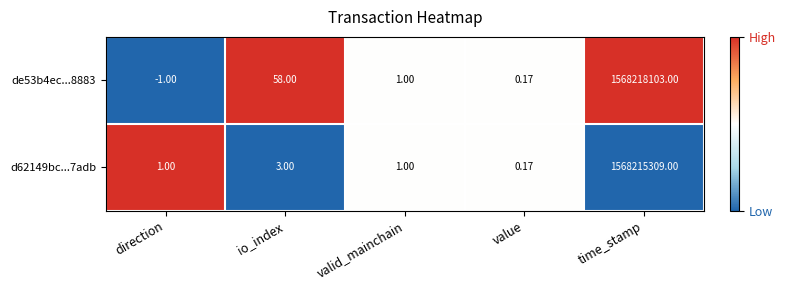

At which category is the sum across all series the highest?

time_stamp